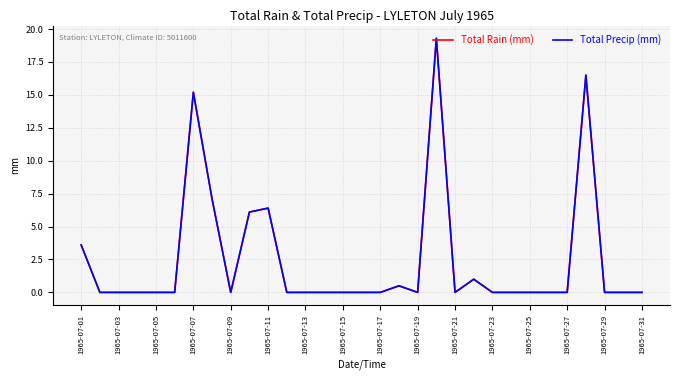

Is this an area chart (filled region under the line)?

No